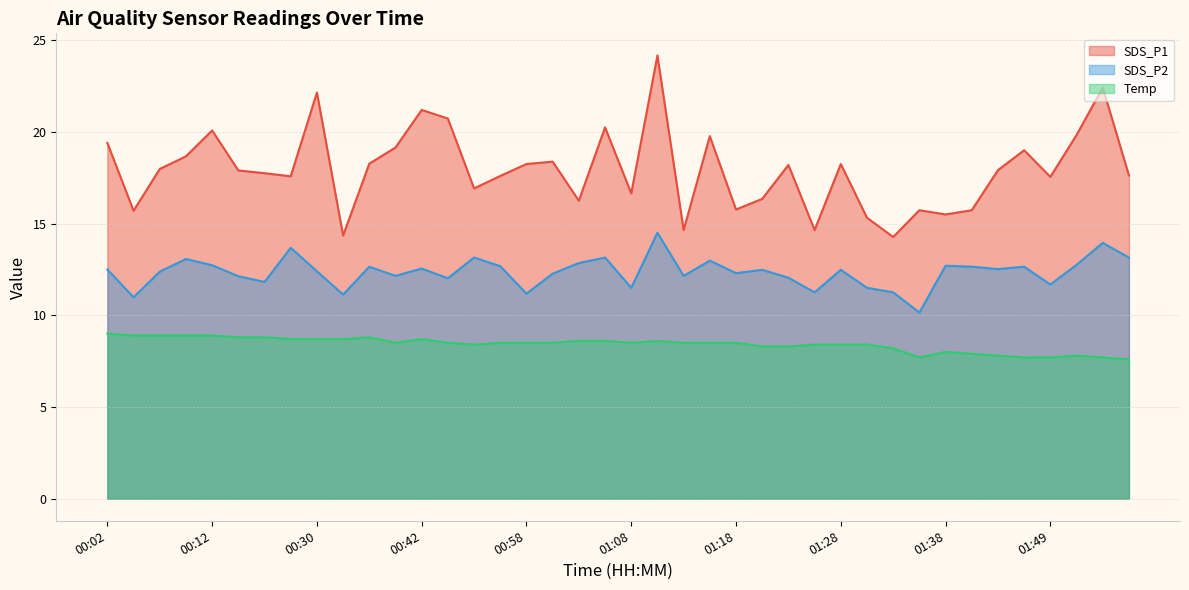

Reading left to right, extract all data points from this chart.

SDS_P1: 19.4	15.7	18.0	18.7	20.1	17.9	17.8	17.6	22.1	14.3	18.3	19.1	21.2	20.7	16.9	17.6	18.2	18.4	16.2	20.2	16.6	24.2	14.7	19.8	15.8	16.4	18.2	14.7	18.2	15.3	14.3	15.7	15.5	15.7	17.9	19.0	17.6	19.8	22.4	17.6
SDS_P2: 12.5	11.0	12.4	13.1	12.7	12.1	11.8	13.7	12.4	11.1	12.7	12.2	12.6	12.0	13.2	12.7	11.2	12.3	12.8	13.2	11.5	14.5	12.2	13.0	12.3	12.5	12.1	11.2	12.5	11.5	11.2	10.2	12.7	12.7	12.5	12.7	11.7	12.8	13.9	13.2
Temp: 9.0	8.9	8.9	8.9	8.9	8.8	8.8	8.7	8.7	8.7	8.8	8.5	8.7	8.5	8.4	8.5	8.5	8.5	8.6	8.6	8.5	8.6	8.5	8.5	8.5	8.3	8.3	8.4	8.4	8.4	8.2	7.7	8.0	7.9	7.8	7.7	7.7	7.8	7.7	7.6